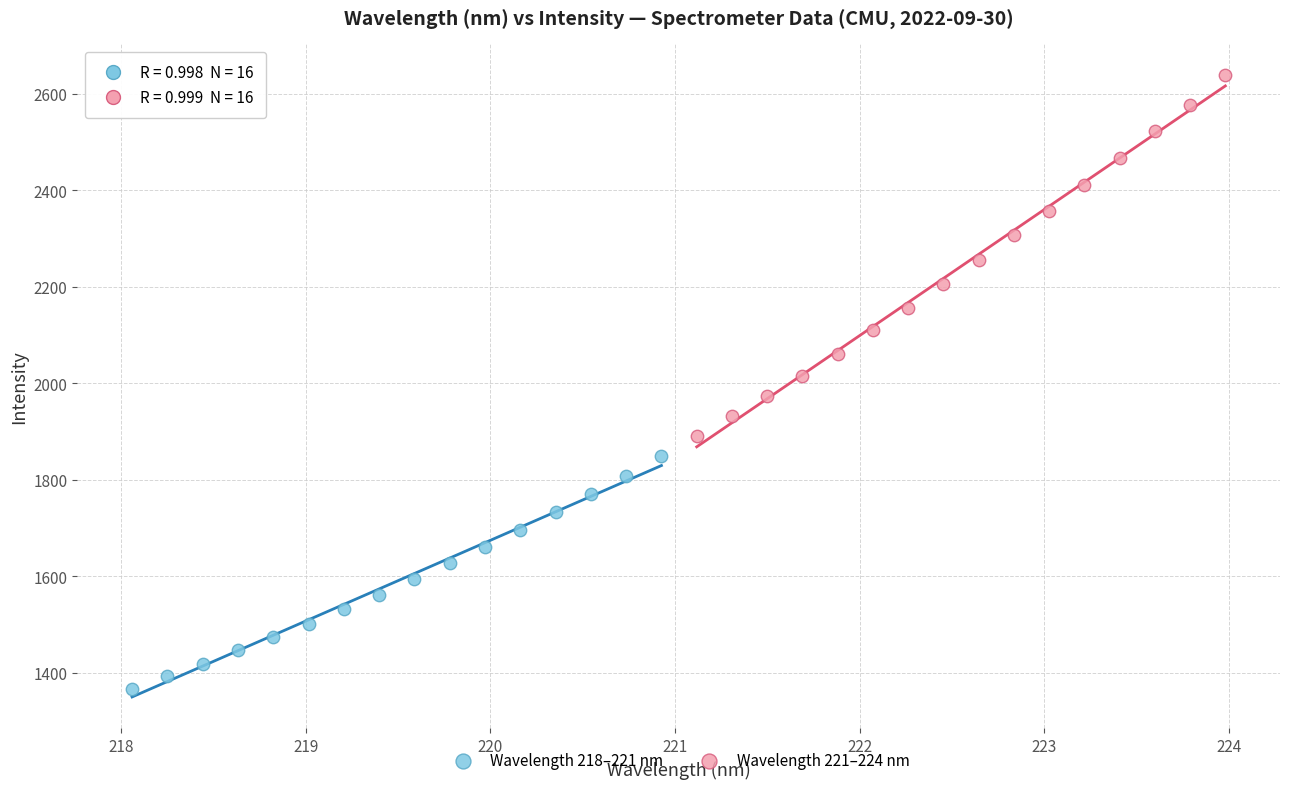

Which series has the largest Y range (max minus min)?

Wavelength 221–224 nm